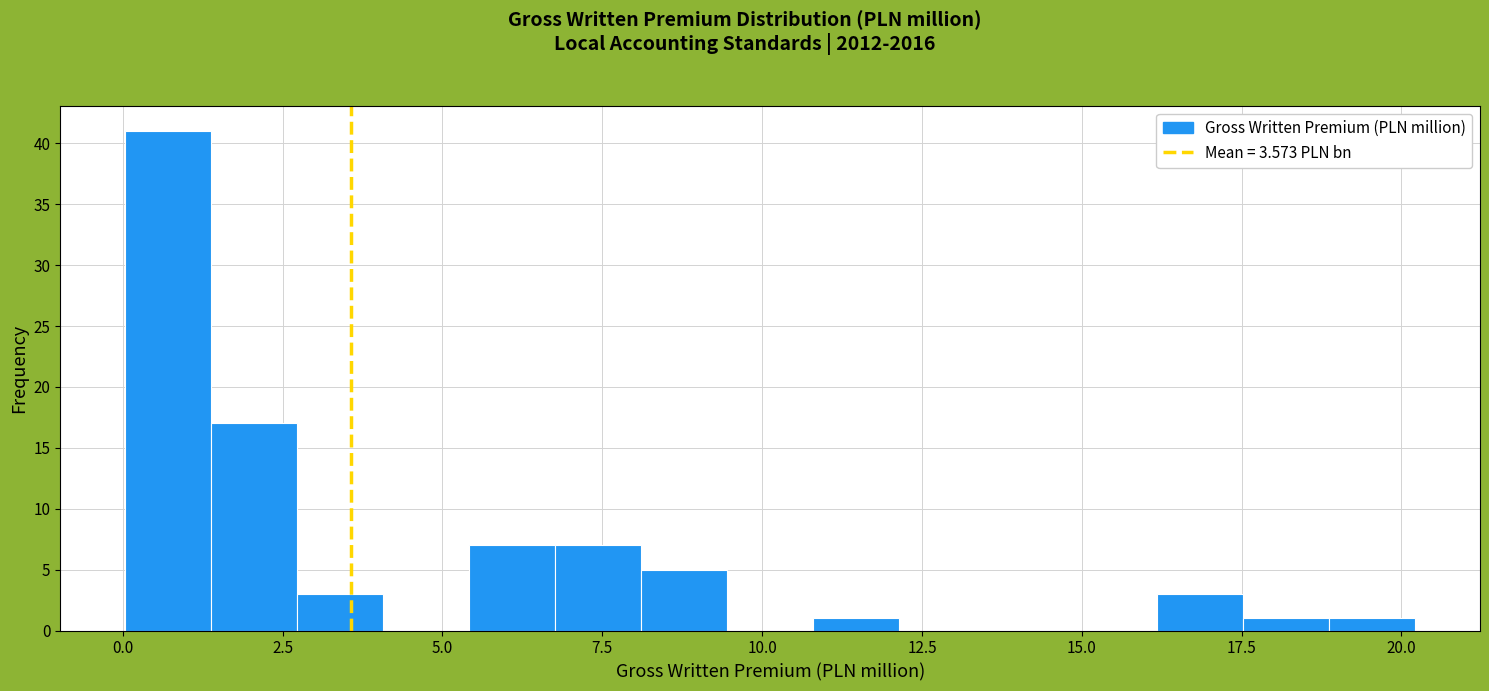

Read against the x-axis, roughly where is the centre of the tallest bar?

0.5